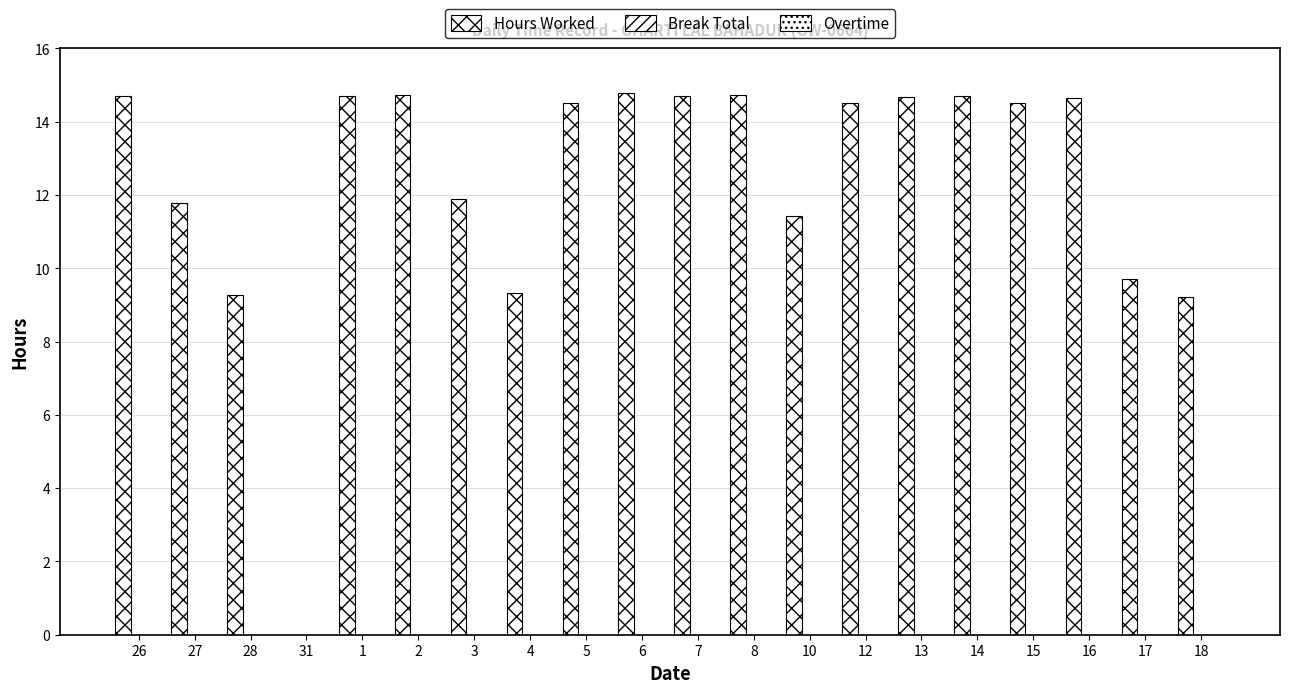

Count the number of data series in this chart.

1